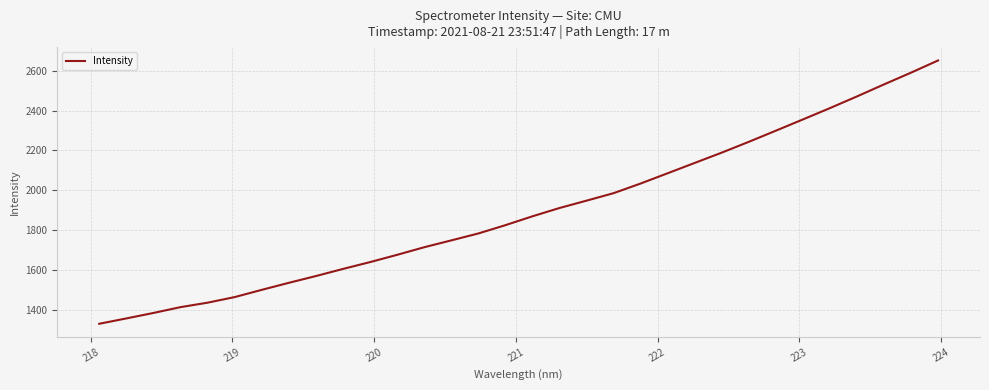

What is the smallest value displayed?

1331.1